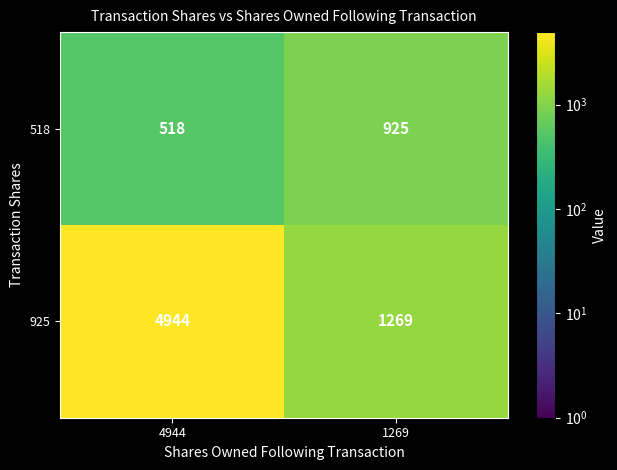

The value of 925 at 1269 is 1269. True or false?

True